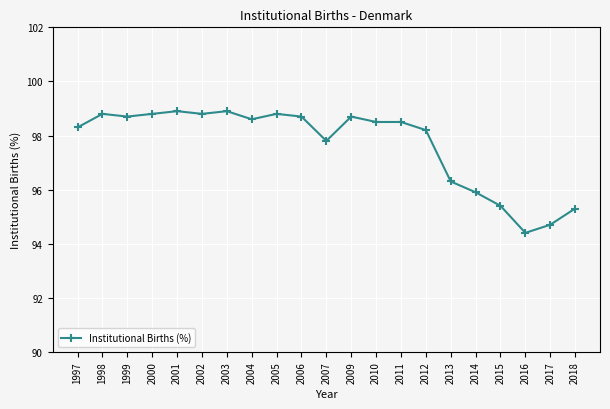

The chart shows a value of 37.3 at 2005. True or false?

False